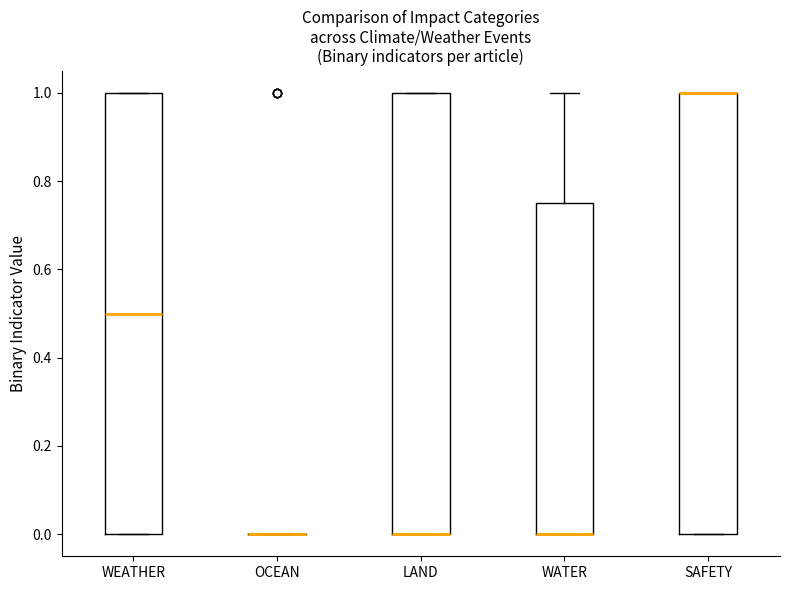

Where is the lower edge of the box for WATER on the y-axis? The values are not printed on the chart, so give them approximately, as read against the axis.

0.00